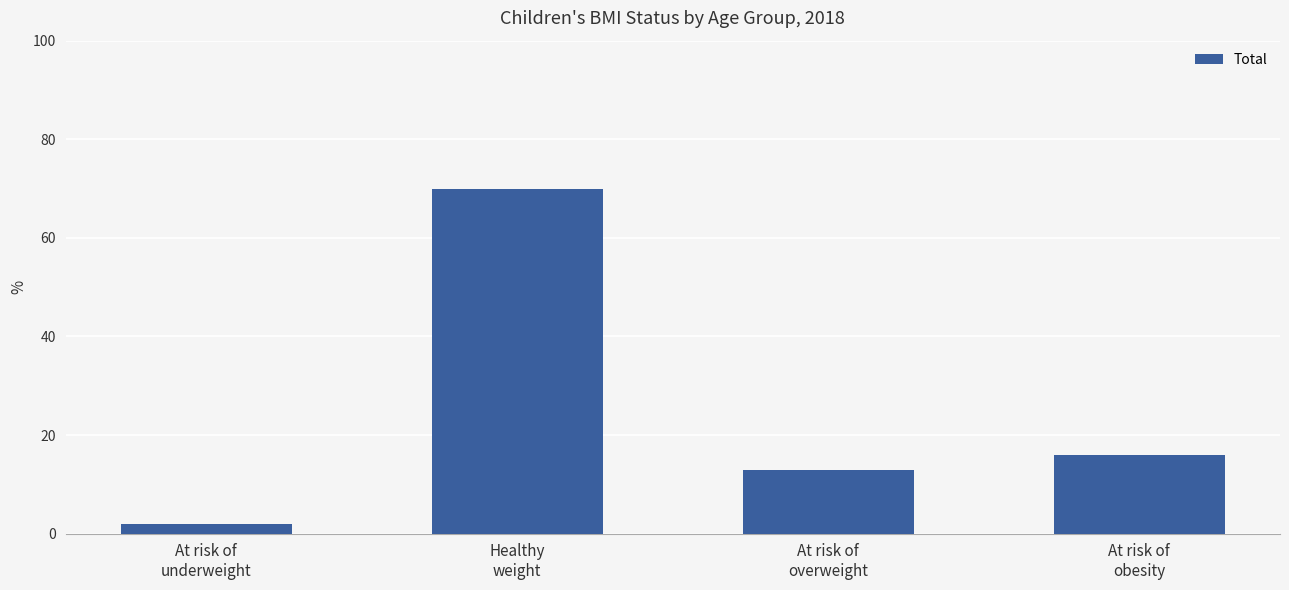

Reading right to left, extract all data points from this chart.

At risk of
obesity=16	At risk of
overweight=13	Healthy
weight=70	At risk of
underweight=2